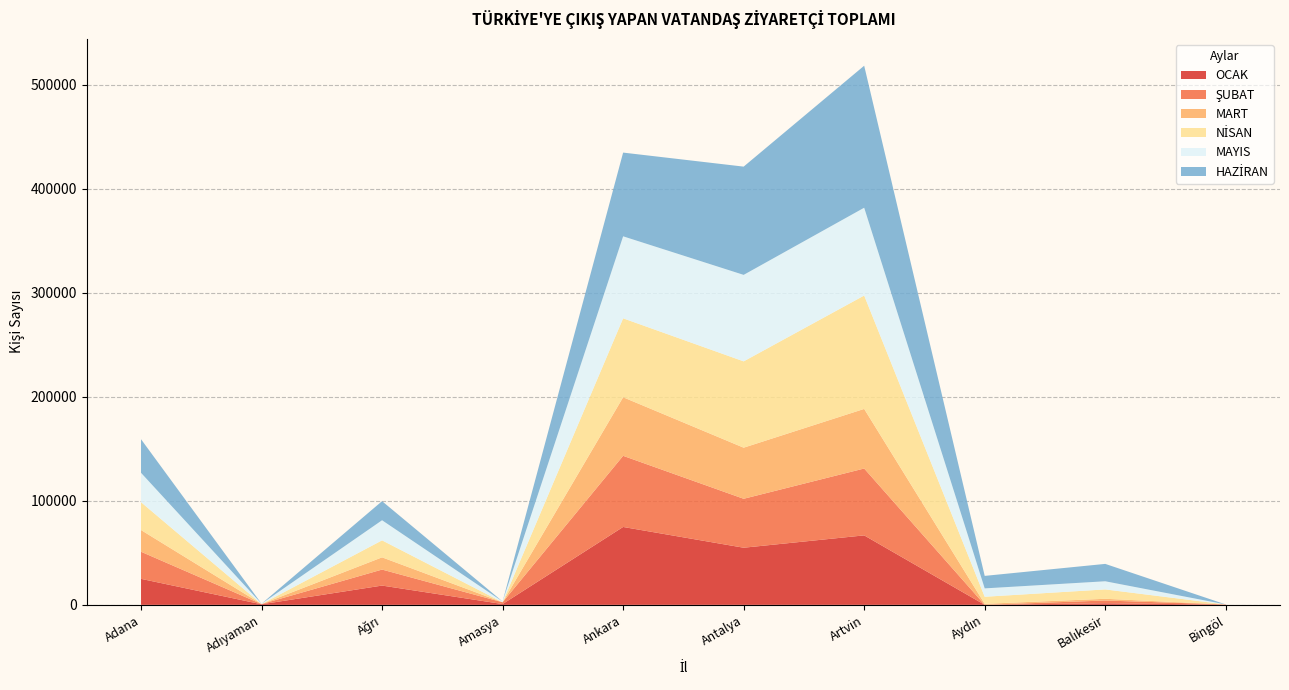

Reading left to right, extract all data points from this chart.

OCAK: Adana=25000	Adıyaman=537	Ağrı=18537	Amasya=762	Ankara=74883	Antalya=54925	Artvin=66797	Aydın=21	Balıkesir=1506	Bingöl=192
ŞUBAT: Adana=26063	Adıyaman=200	Ağrı=15384	Amasya=1695	Ankara=68394	Antalya=47055	Artvin=64285	Aydın=10	Balıkesir=2672	Bingöl=186
MART: Adana=20866	Adıyaman=0	Ağrı=11757	Amasya=14	Ankara=56317	Antalya=49128	Artvin=57295	Aydın=966	Balıkesir=1646	Bingöl=6
NİSAN: Adana=26773	Adıyaman=0	Ağrı=16327	Amasya=6	Ankara=75887	Antalya=82992	Artvin=109029	Aydın=6774	Balıkesir=9007	Bingöl=0
MAYIS: Adana=28254	Adıyaman=355	Ağrı=19336	Amasya=761	Ankara=78849	Antalya=83154	Artvin=84402	Aydın=8056	Balıkesir=7833	Bingöl=0
HAZİRAN: Adana=32290	Adıyaman=0	Ağrı=18352	Amasya=7	Ankara=80490	Antalya=104078	Artvin=136536	Aydın=12016	Balıkesir=16715	Bingöl=0